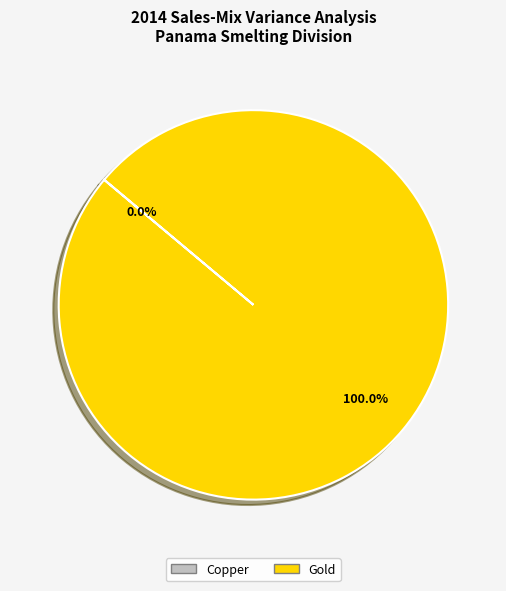

Which slice is the largest?

Gold